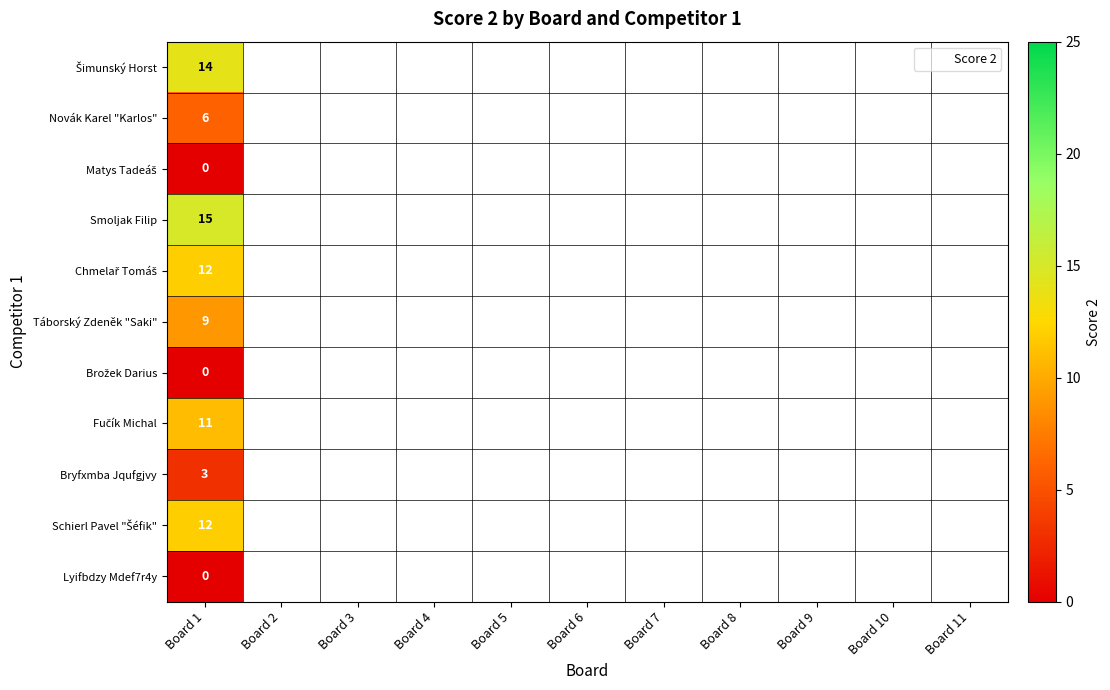

At which label is Smoljak Filip closest to 15?

Board 1